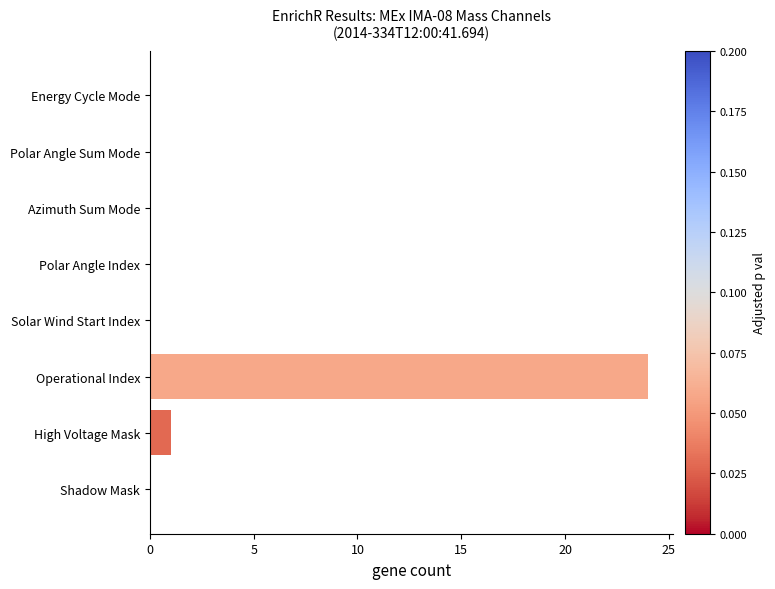

Are the bars horizontal?

Yes